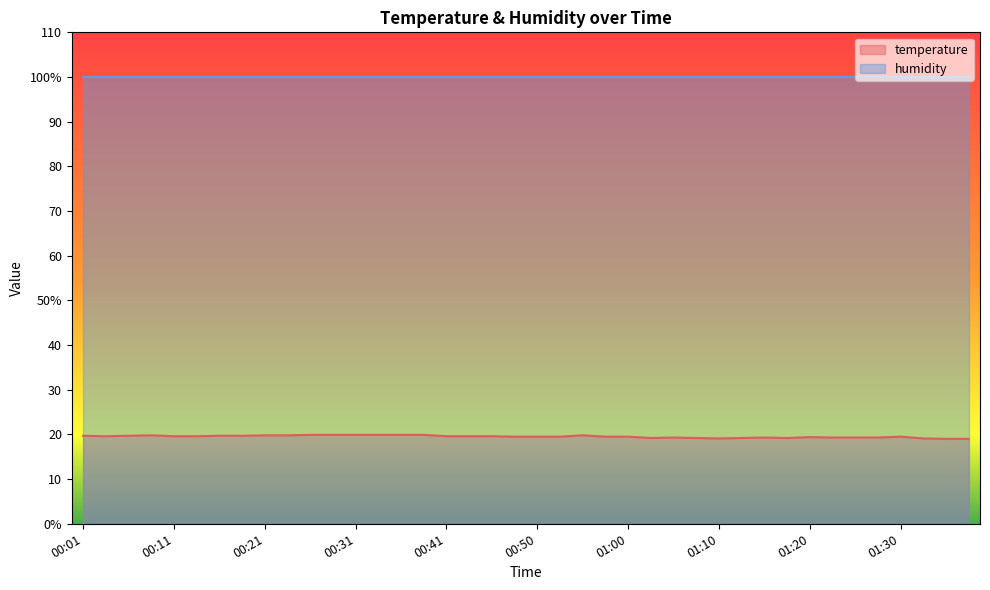

True or false: the data has more than 0 interior local peaks.

True